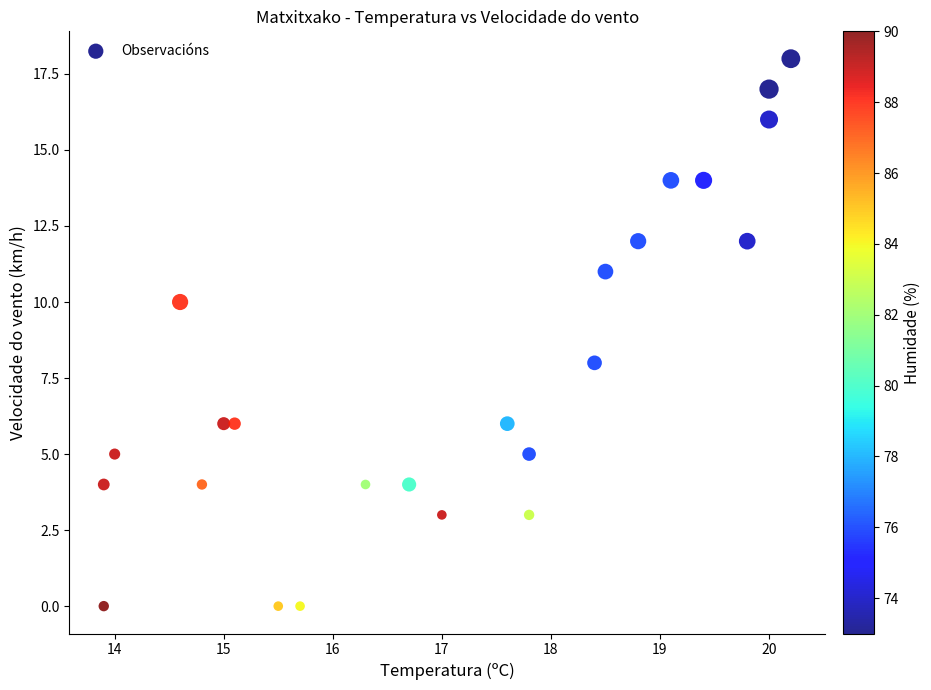

What is the range of Y values (max minus min)?

18